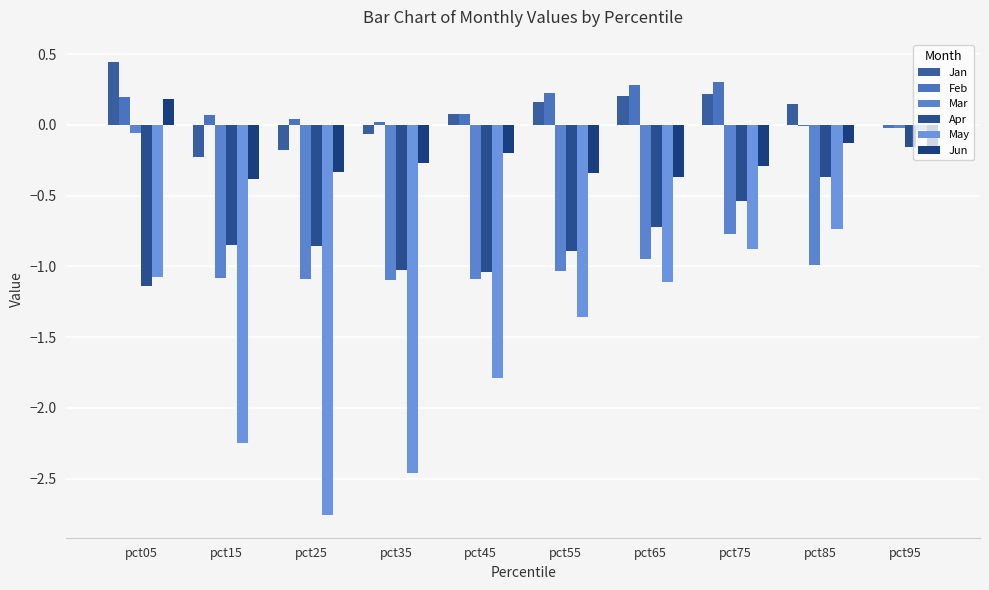

True or false: Apr has a value of -0.8 at pct15.

True